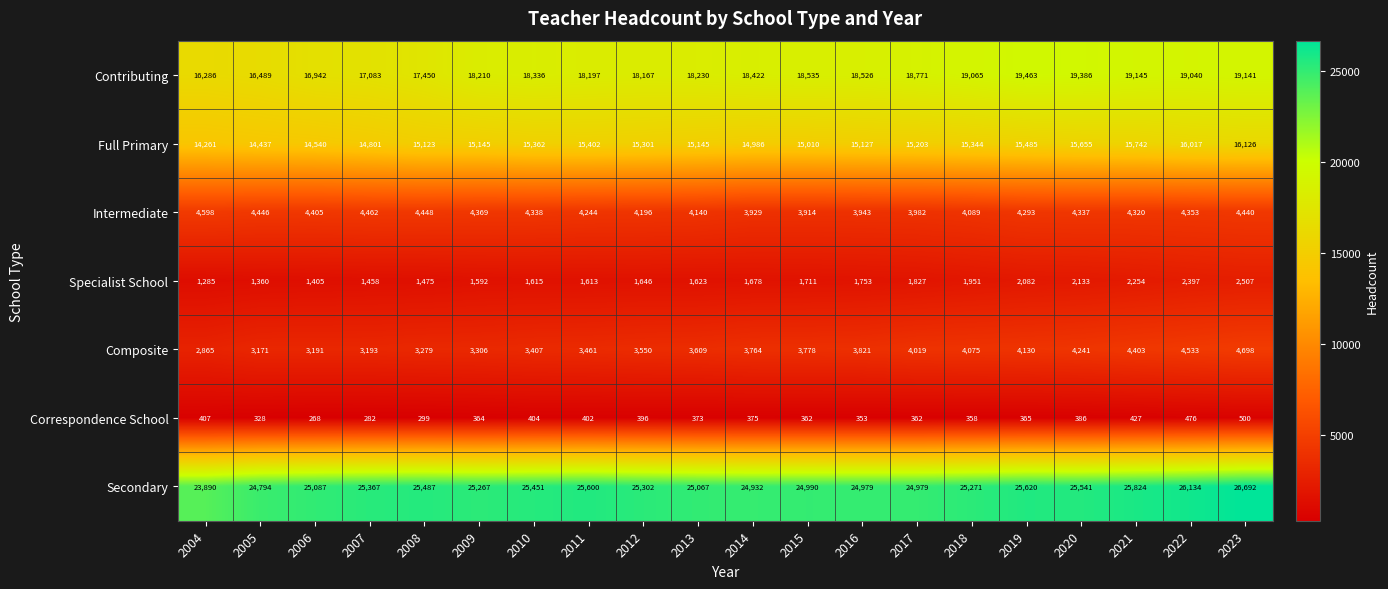

What is the average value of the Specialist School series?

1768